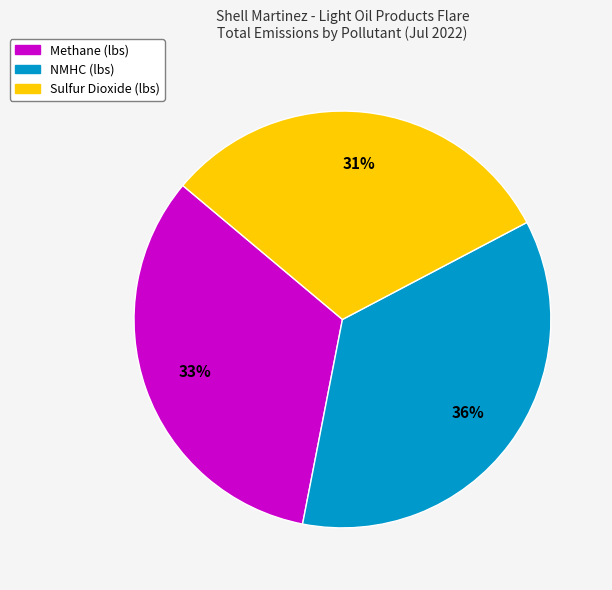

Is there any slice that represents more than half of the pie?

No